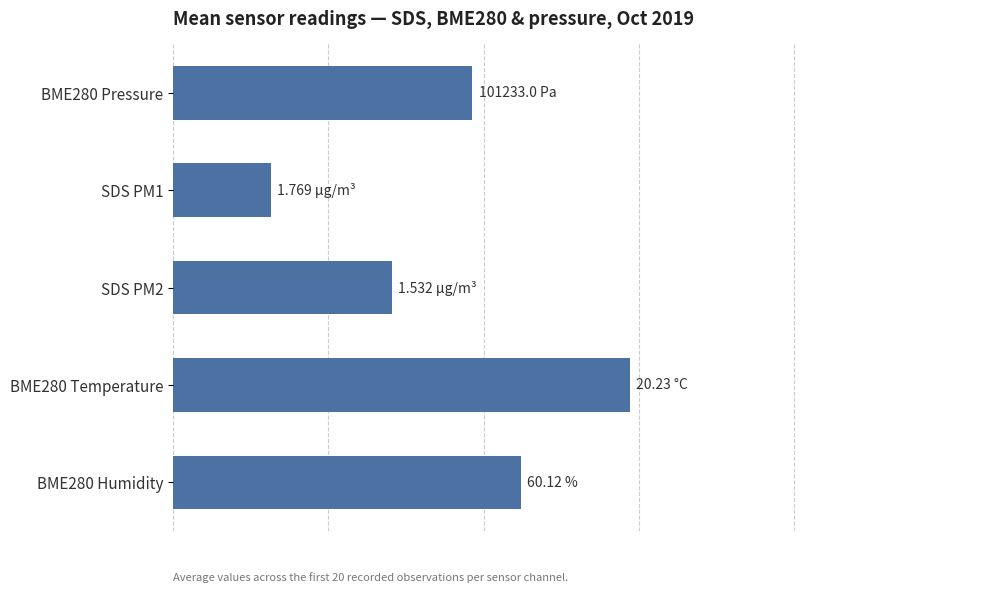

What is the smallest value displayed?

15.7